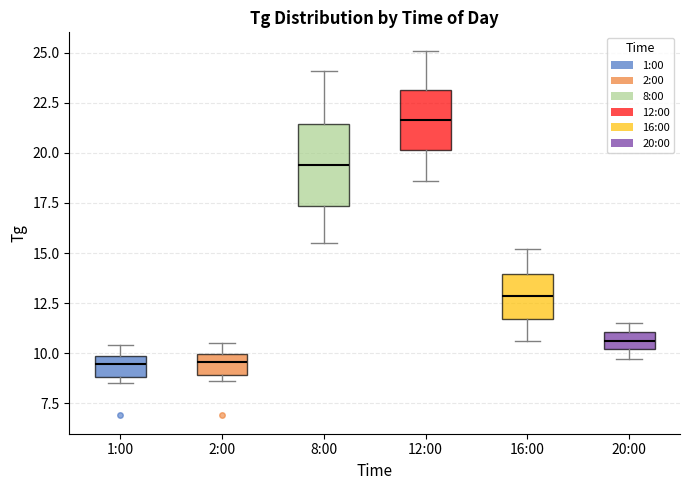

Reading left to right, transcribe this box plot: for each box, give where its median line is, the range the box spans, and where its two whiskers end, as read against the y-axis. The values are not printed on the chart, so give them approximately, as read against the axis.

1:00: median 9.5, box 9.0 to 10.0, whiskers 8.5 to 10.5
2:00: median 9.5, box 9.0 to 10.0, whiskers 8.5 to 10.5
8:00: median 19.5, box 17.5 to 21.5, whiskers 15.5 to 24.0
12:00: median 21.5, box 20.0 to 23.0, whiskers 18.5 to 25.0
16:00: median 13.0, box 11.5 to 14.0, whiskers 10.5 to 15.0
20:00: median 10.5, box 10.0 to 11.0, whiskers 9.5 to 11.5